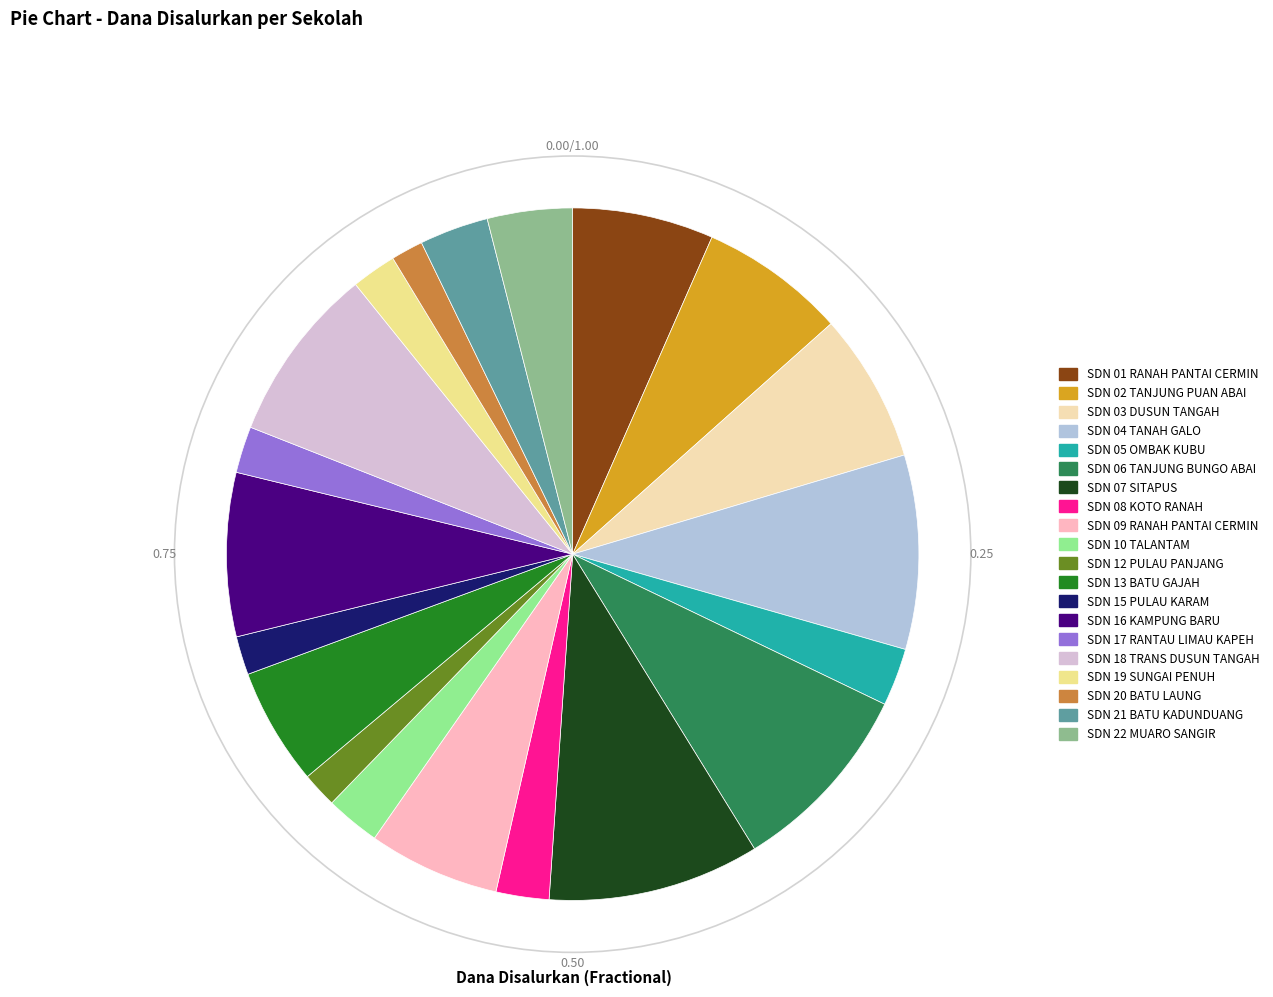

Does any single category account for the majority?

No